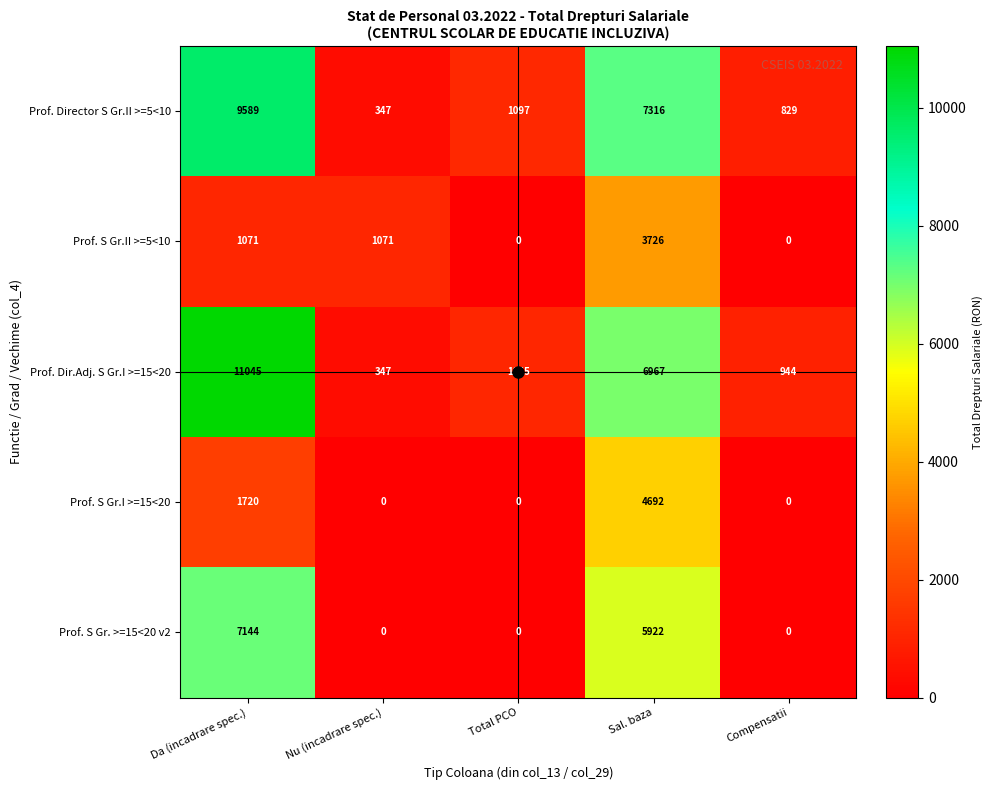

At which category is the sum across all series the highest?

Da (incadrare spec.)